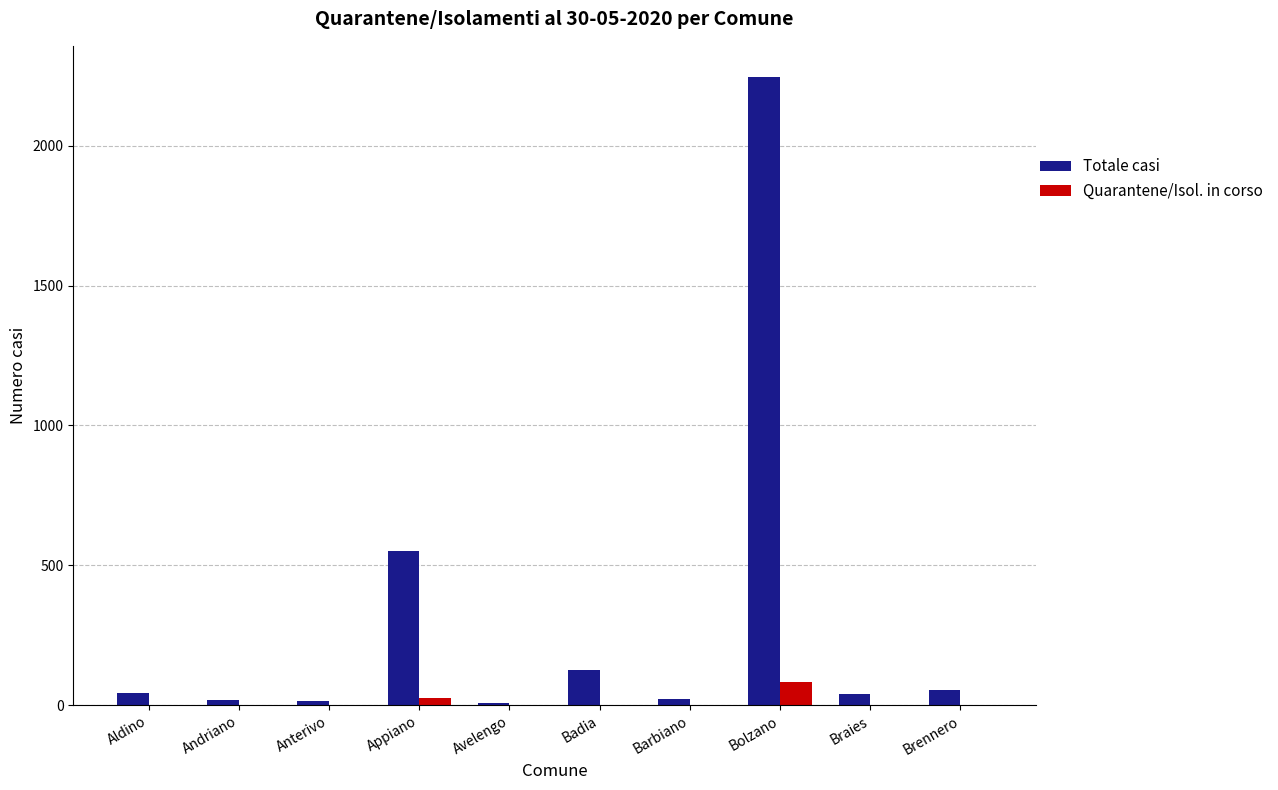

Are the bars horizontal?

No